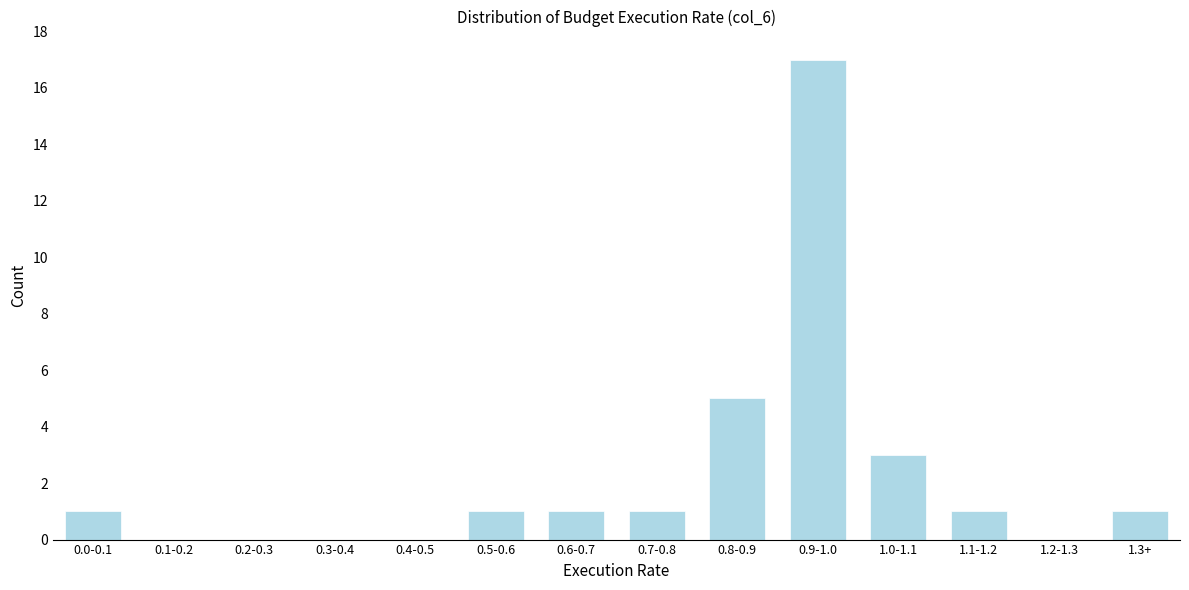

Reading left to right, extract all data points from this chart.

0.0-0.1=1	0.1-0.2=0	0.2-0.3=0	0.3-0.4=0	0.4-0.5=0	0.5-0.6=1	0.6-0.7=1	0.7-0.8=1	0.8-0.9=5	0.9-1.0=17	1.0-1.1=3	1.1-1.2=1	1.2-1.3=0	1.3+=1